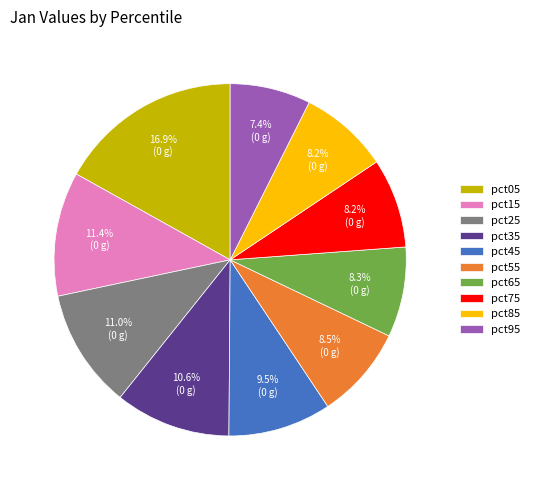

Which category has the smallest portion of the pie?

pct95